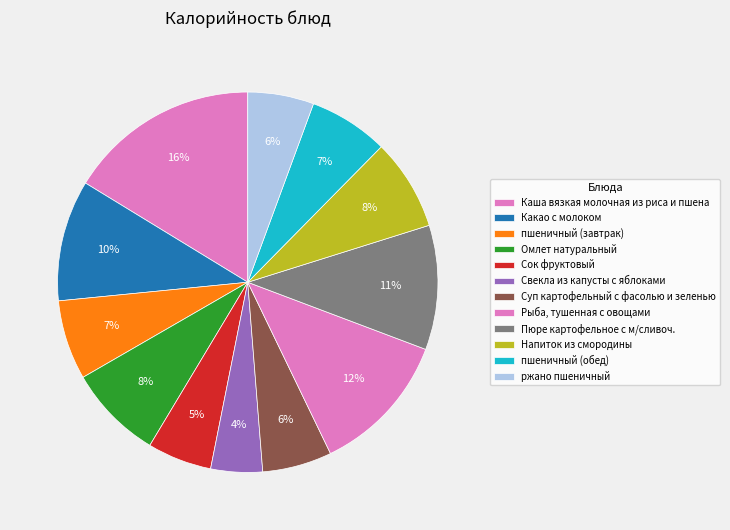

To the nearest percent, what percentage of the pie is Каша вязкая молочная из риса и пшена?

16%